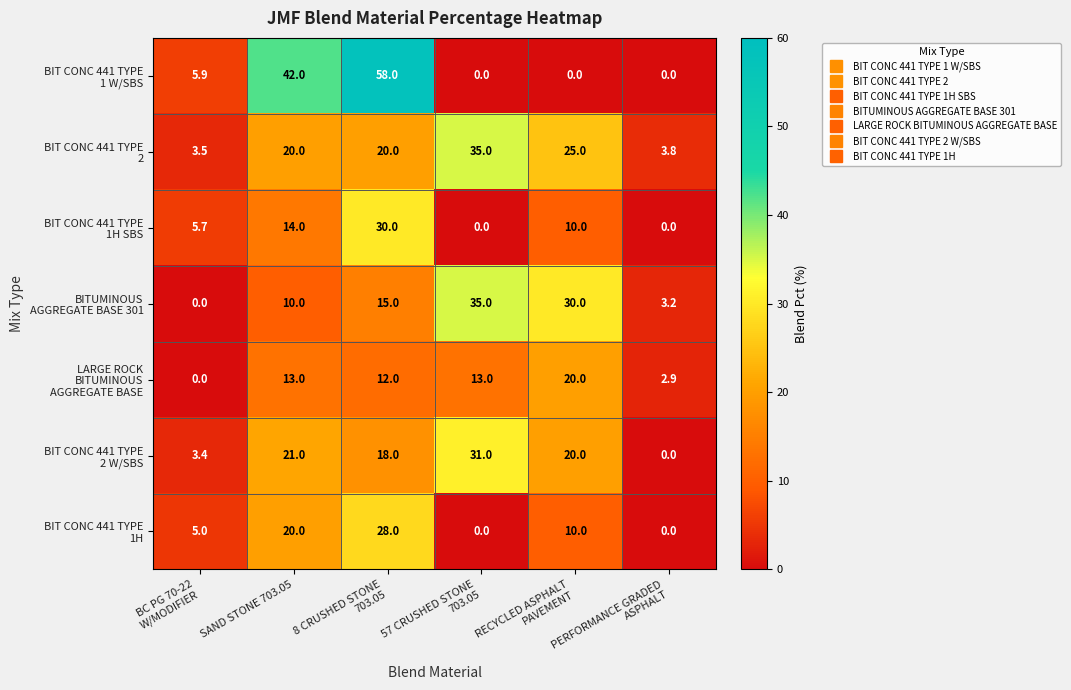

How many data points does each series have?

6